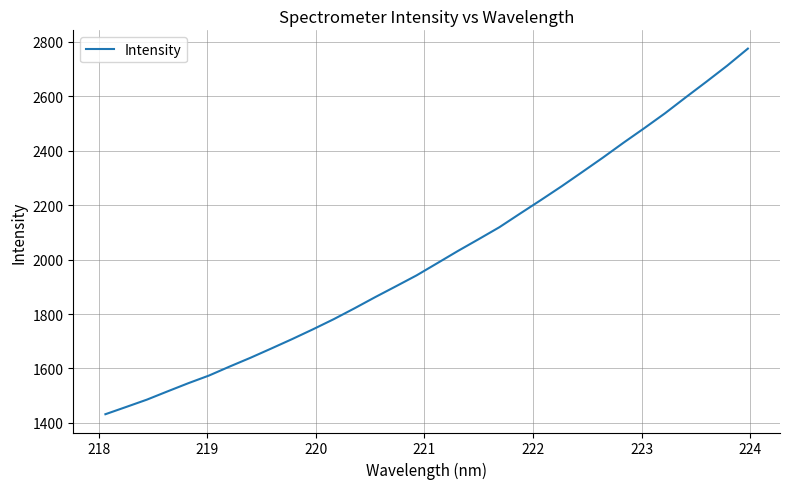

Count the number of data series in this chart.

1